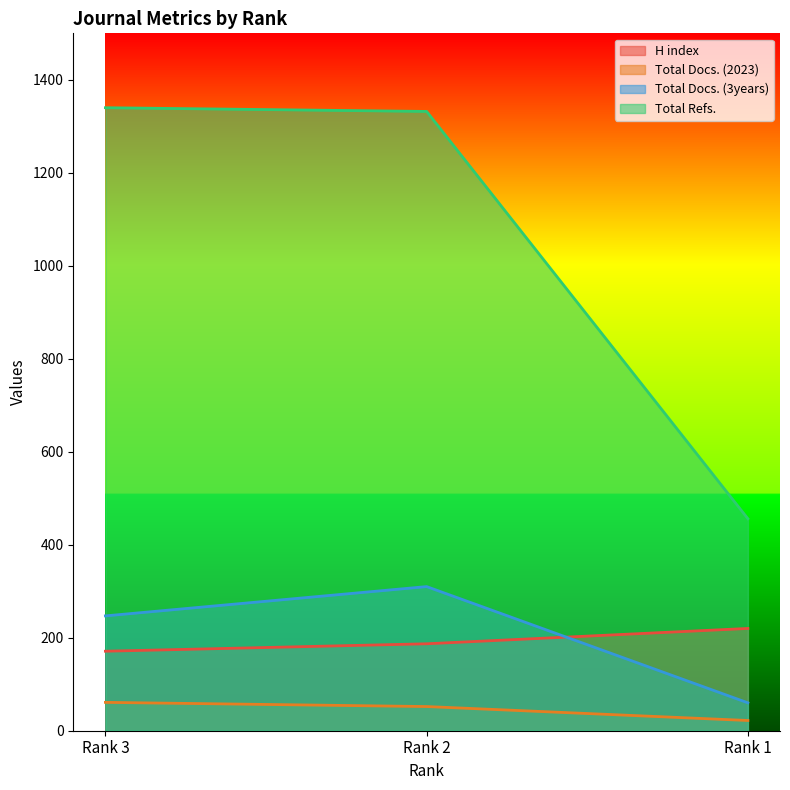

Which series has the largest total across all categories?

Total Refs.